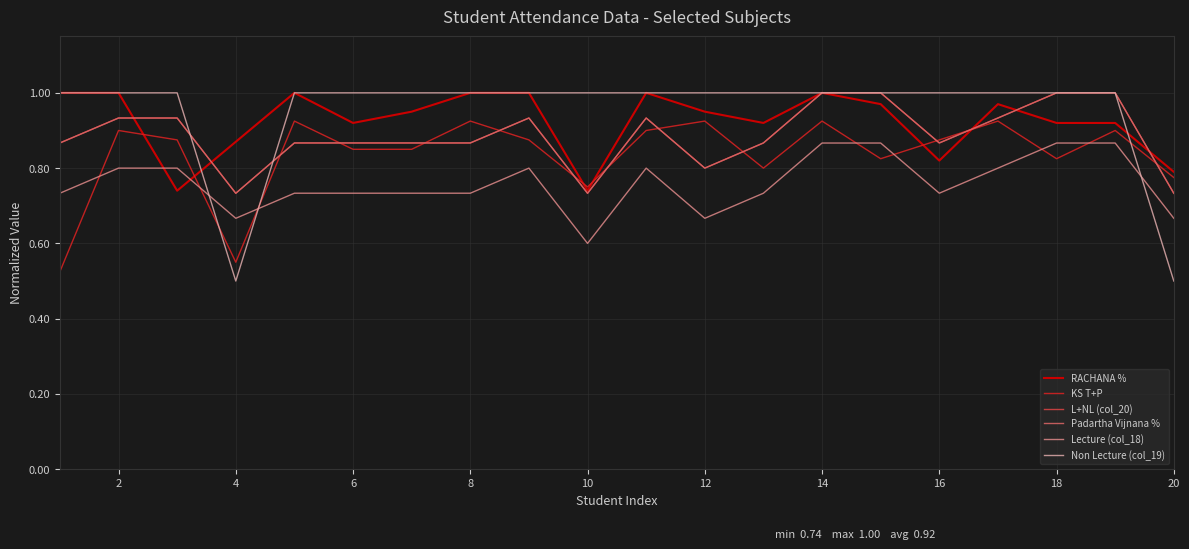

Which series has the largest range (max minus min)?

Non Lecture (col_19)